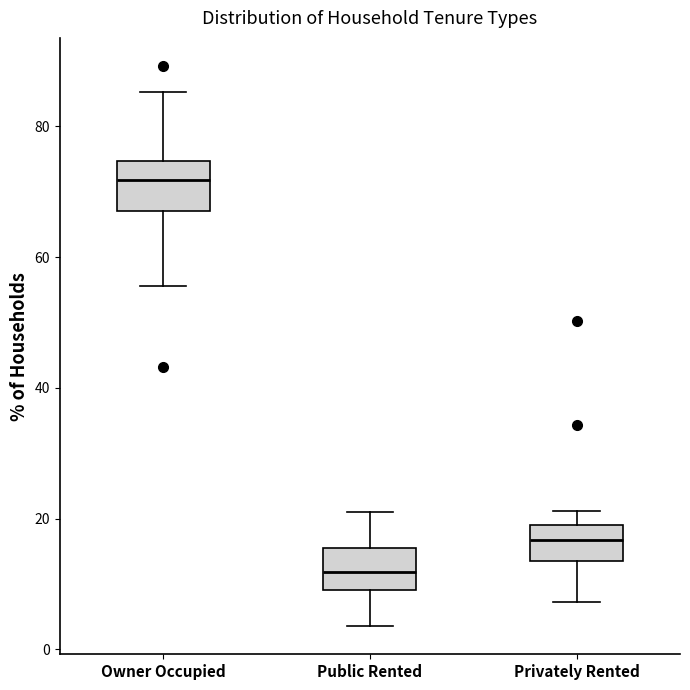

Where does the lower whisker of the box for Privately Rented end on the y-axis? The values are not printed on the chart, so give them approximately, as read against the axis.

8